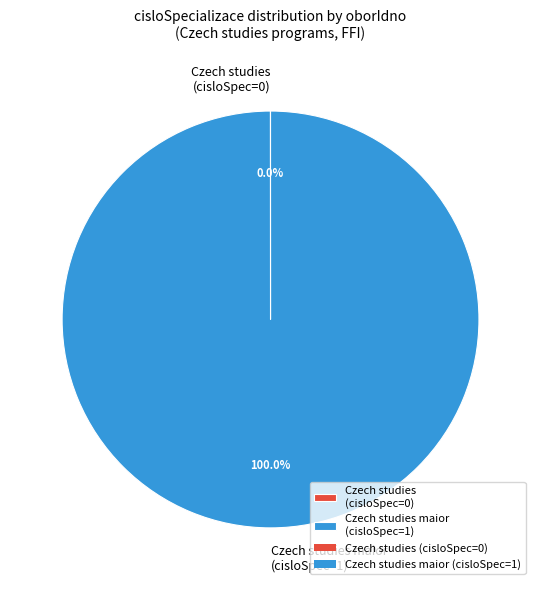

To the nearest percent, what is the difference between the largest and smallest slice percentages?

100%